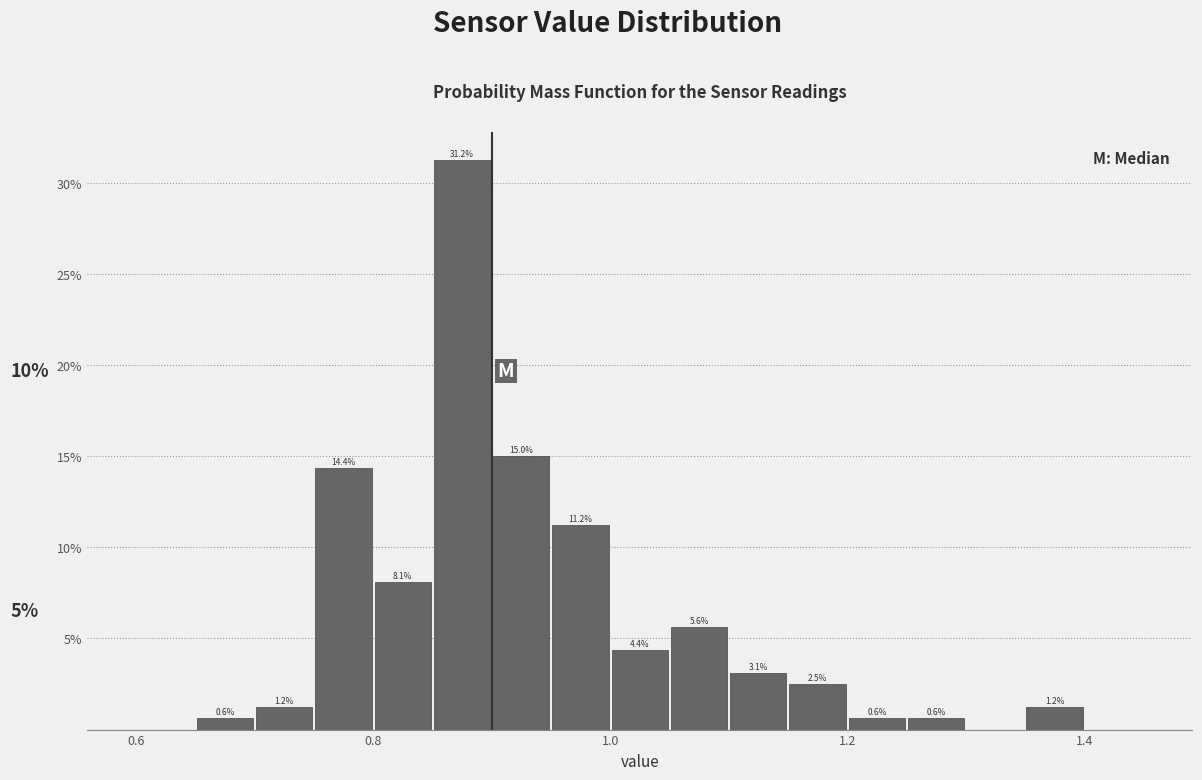

Around what value on the x-axis is the tallest bar? Give the approximate position of its centre, as read against the axis.

0.88